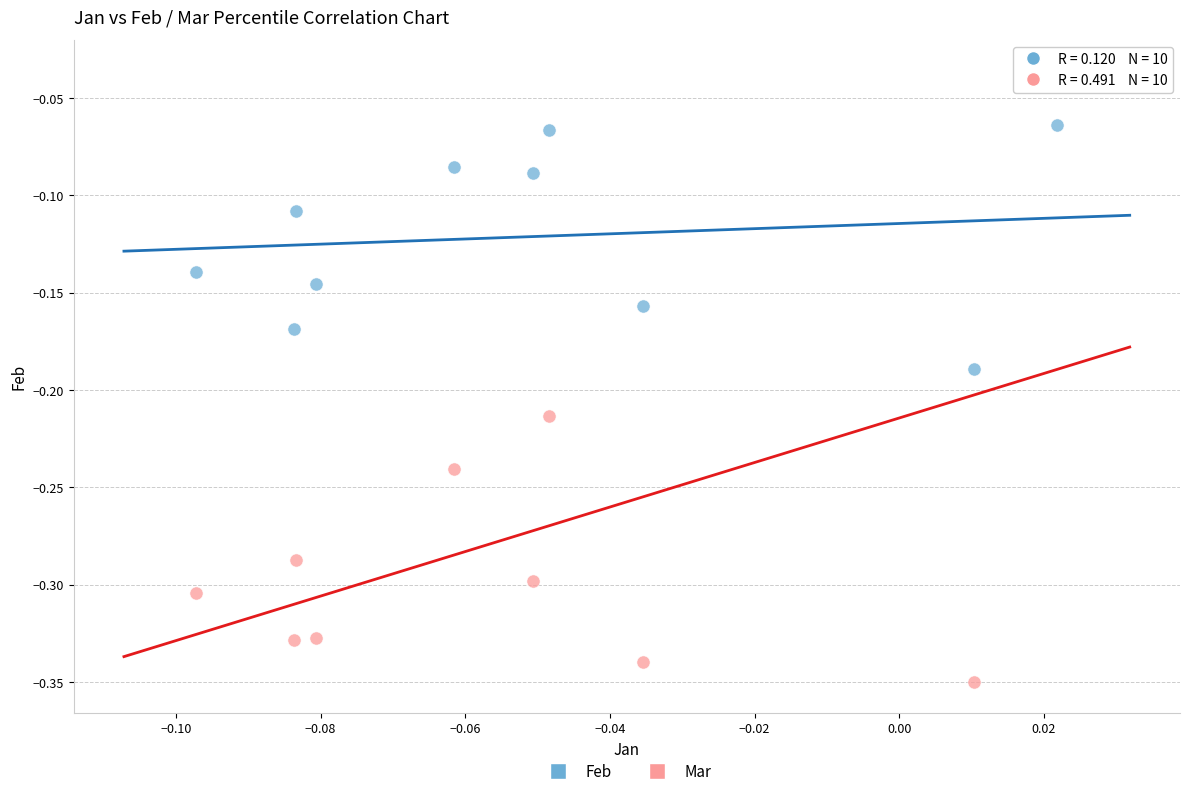

Which series reaches the minimum Y coordinate?

Mar